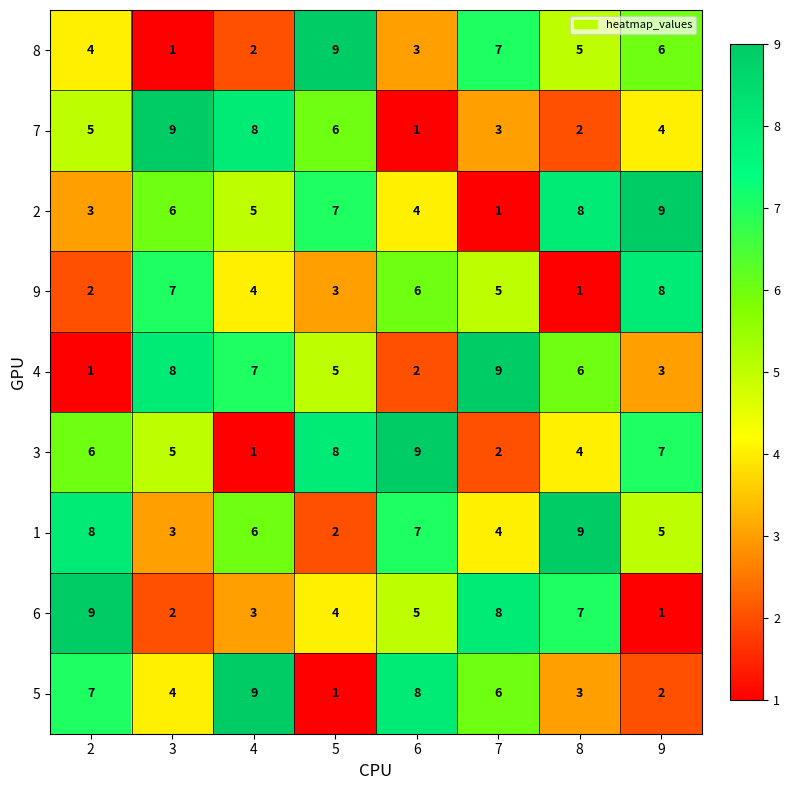

At how many categories does at least one series exceed 5?

8